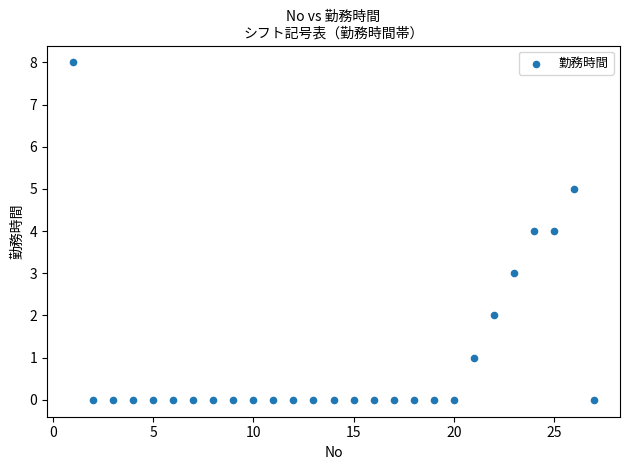

What is the range of Y values (max minus min)?

8